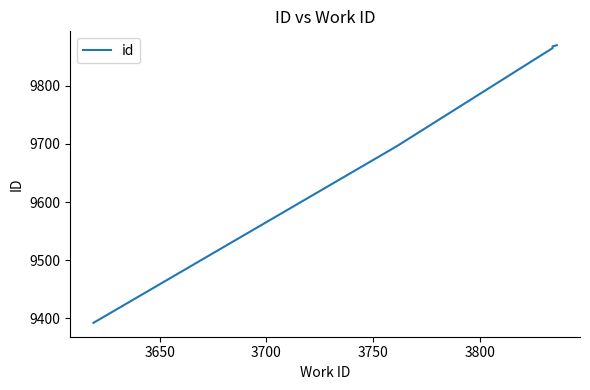

Reading right to left, transcribe all the data shown in this chart.

9870	9868	9865	9696	9392